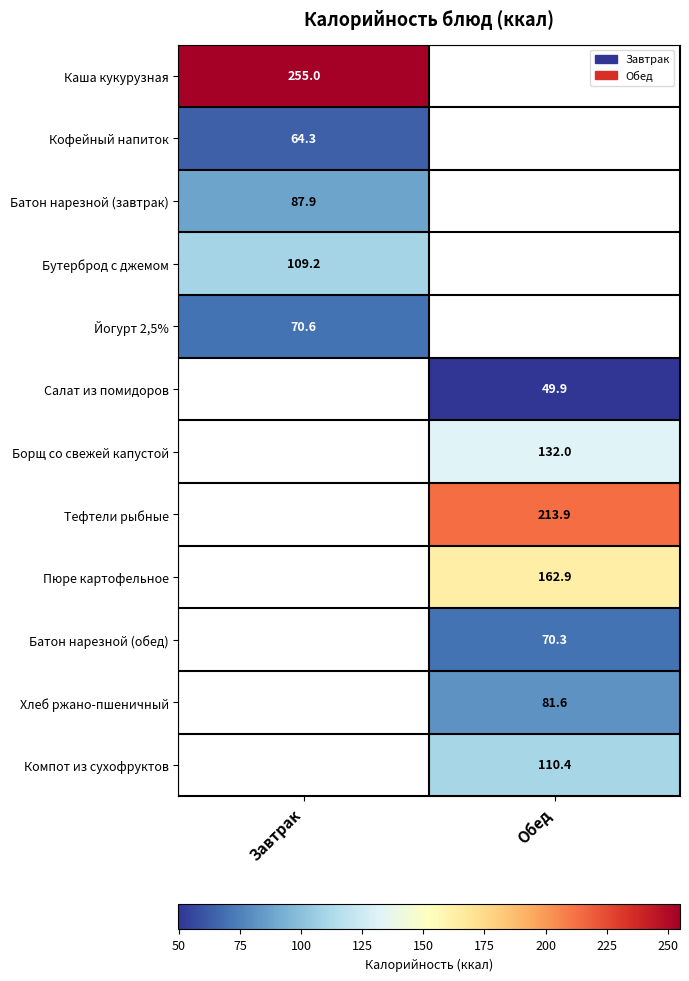

List the labels in order of Бутерброд с джемом value, smallest first.

Завтрак, Обед